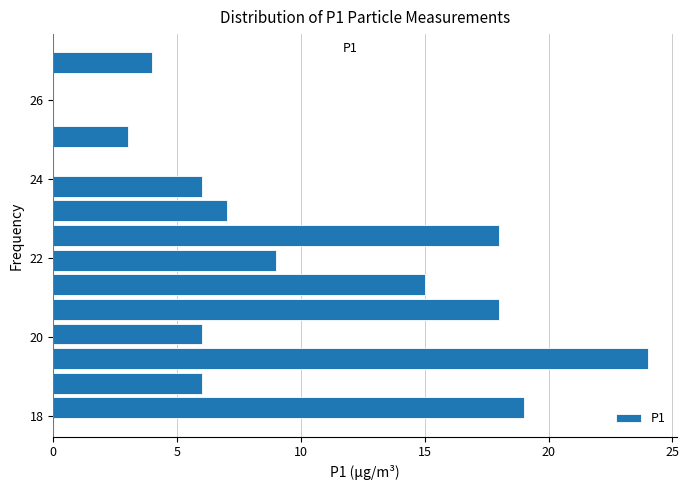

Around what value on the y-axis is the longest bar? Give the approximate position of its centre, as read against the axis.

19.4